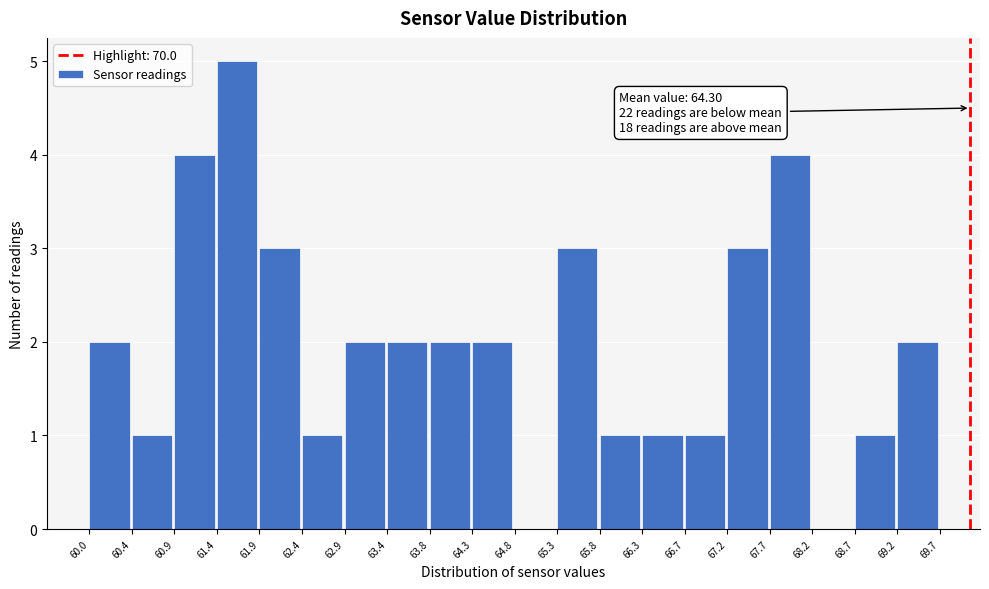

Which range on the x-axis has the tallest bar?

61.4 to 61.9